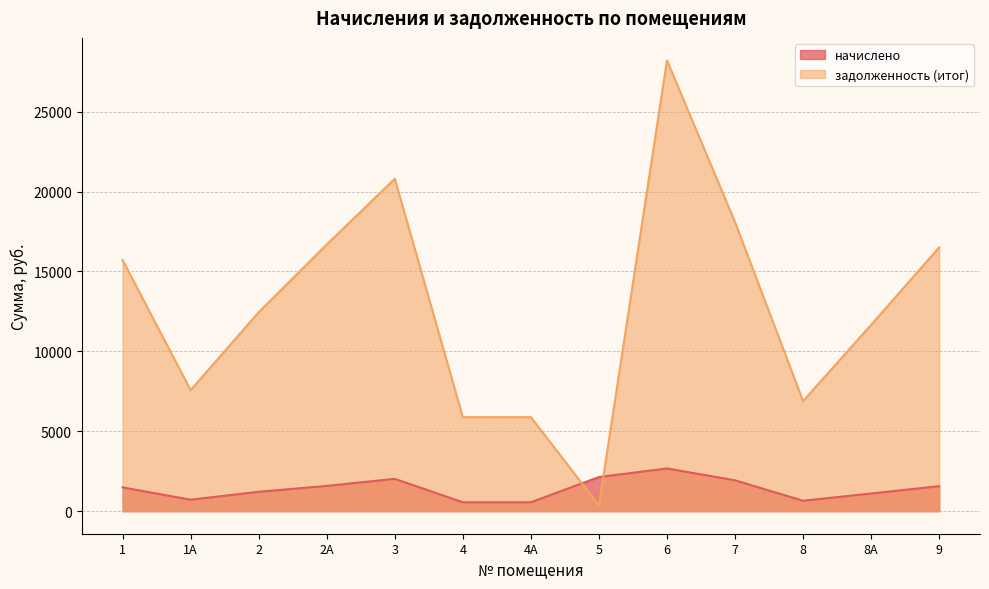

What are all the series names shown in the legend?

начислено, задолженность (итог)